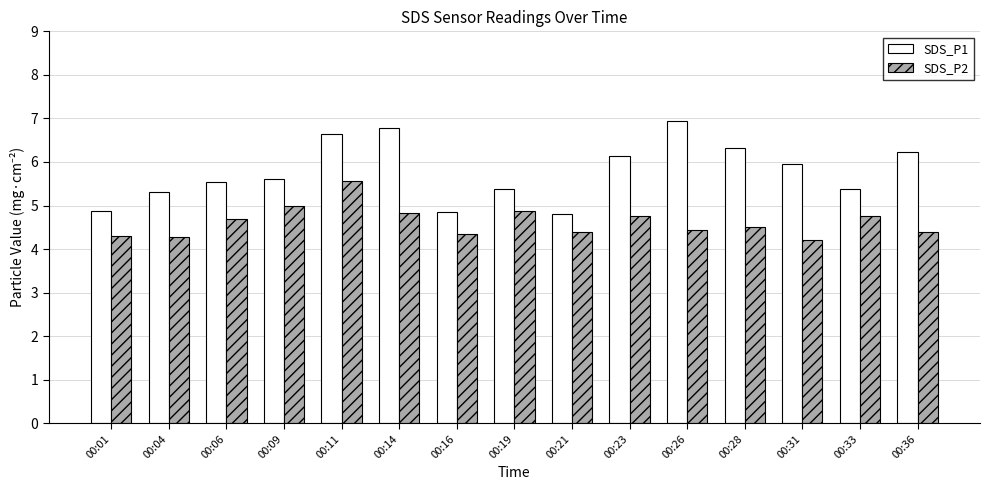

Is the value of SDS_P2 at 00:14 greater than the value of SDS_P1 at 00:31?

No